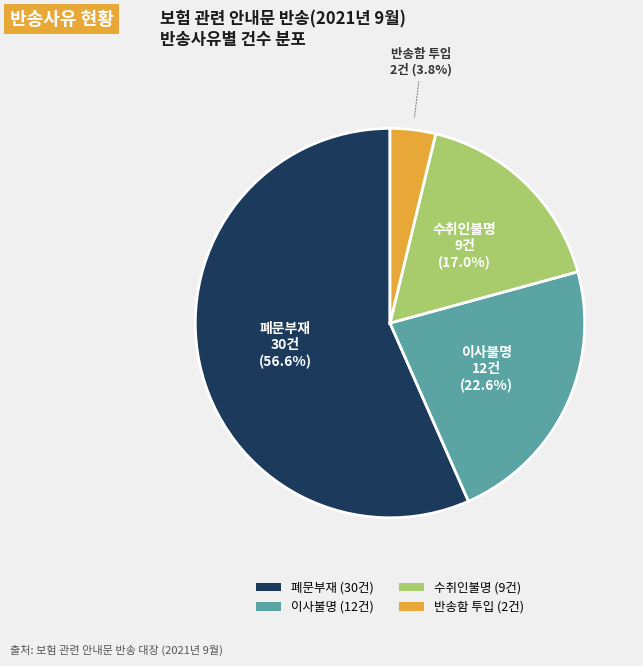

How many slices are in this pie chart?

4